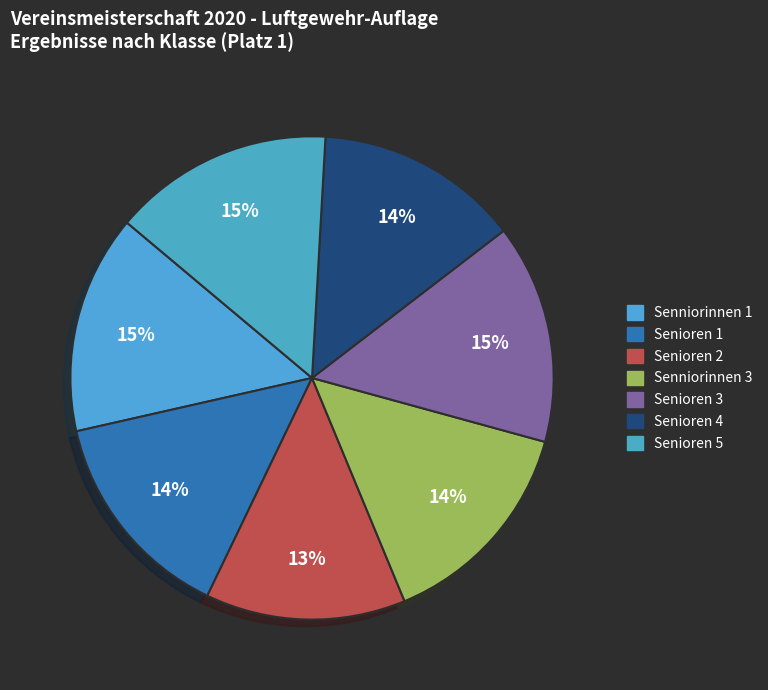

Between Senniorinnen 3 and Senioren 5, which is larger?

Senioren 5